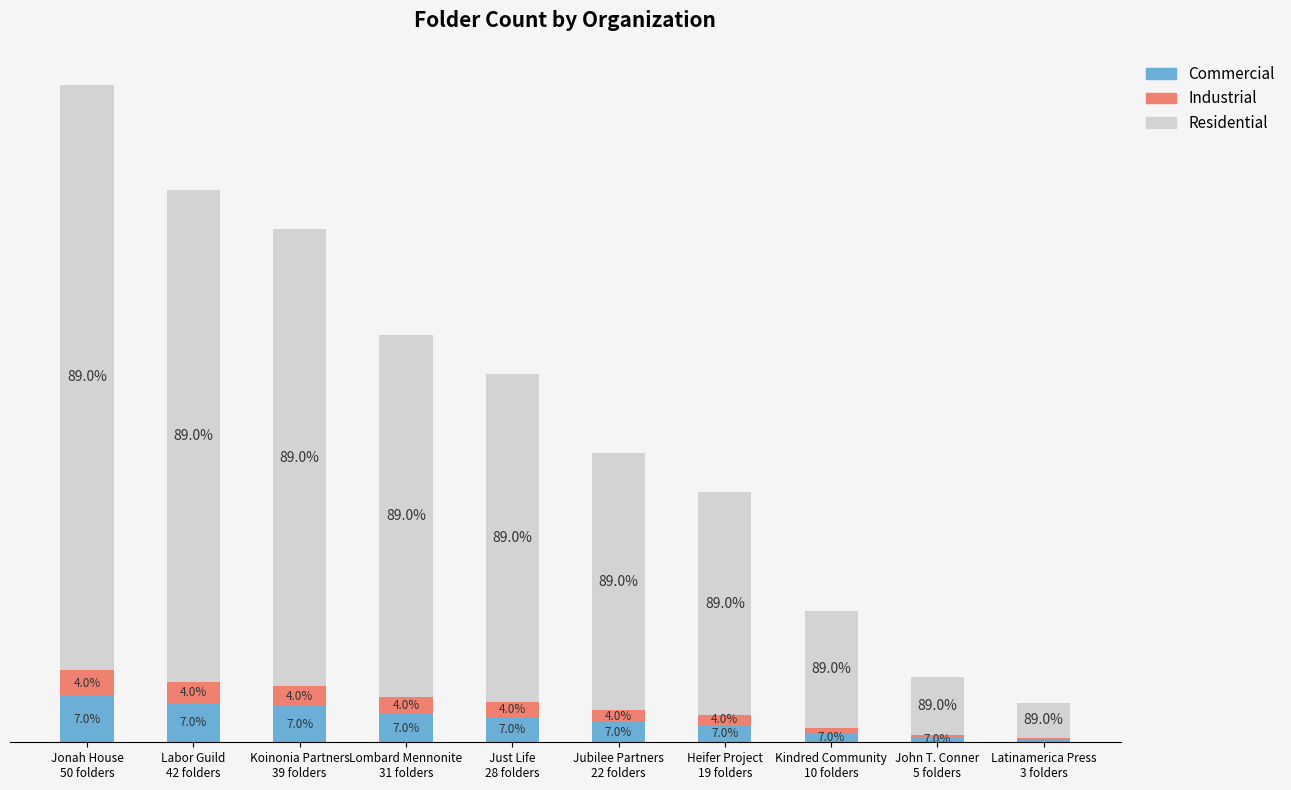

Are the bars horizontal?

No